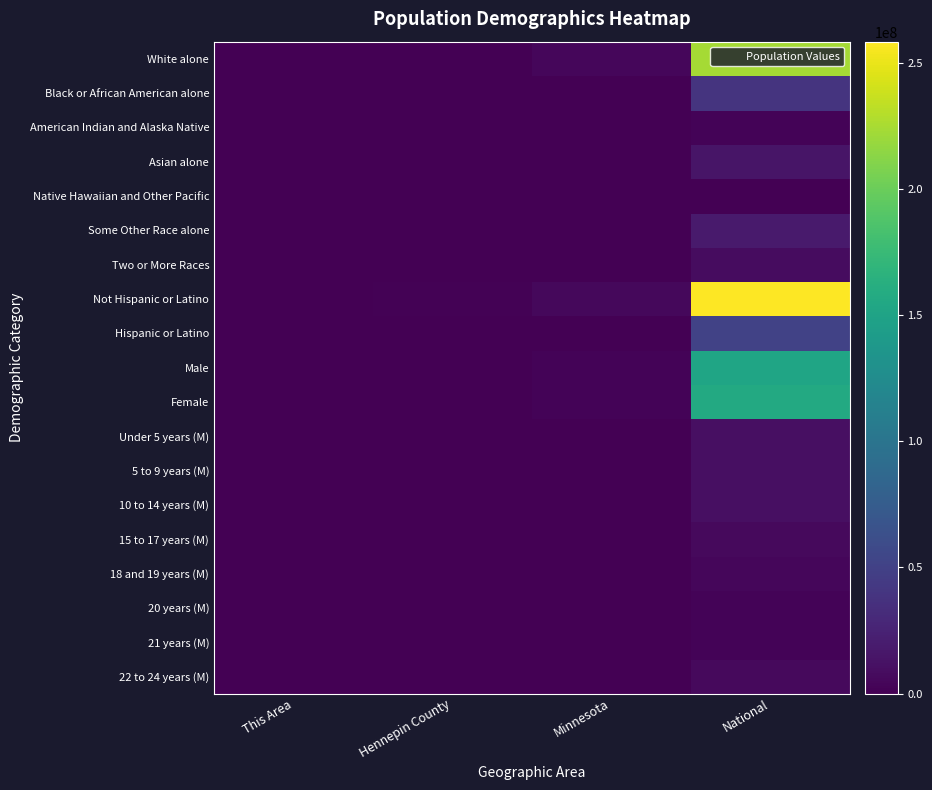

Reading left to right, transcribe all the data shown in this chart.

White alone: This Area=3295	Hennepin County=856834	Minnesota=4524062	National=223553265
Black or African American alone: This Area=470	Hennepin County=136262	Minnesota=274412	National=38929319
American Indian and Alaska Native: This Area=16	Hennepin County=10591	Minnesota=60916	National=2932248
Asian alone: This Area=163	Hennepin County=71905	Minnesota=214234	National=14674252
Native Hawaiian and Other Pacific: This Area=0	Hennepin County=506	Minnesota=2156	National=540013
Some Other Race alone: This Area=68	Hennepin County=38878	Minnesota=103000	National=19107368
Two or More Races: This Area=165	Hennepin County=37449	Minnesota=125145	National=9009073
Not Hispanic or Latino: This Area=3997	Hennepin County=1074749	Minnesota=5053667	National=258267944
Hispanic or Latino: This Area=180	Hennepin County=77676	Minnesota=250258	National=50477594
Male: This Area=2044	Hennepin County=566184	Minnesota=2632132	National=151781326
Female: This Area=2133	Hennepin County=586241	Minnesota=2671793	National=156964212
Under 5 years (M): This Area=157	Hennepin County=38789	Minnesota=181342	National=10319427
5 to 9 years (M): This Area=103	Hennepin County=36731	Minnesota=181614	National=10389638
10 to 14 years (M): This Area=87	Hennepin County=35396	Minnesota=180356	National=10579862
15 to 17 years (M): This Area=55	Hennepin County=22136	Minnesota=113281	National=6656209
18 and 19 years (M): This Area=31	Hennepin County=14851	Minnesota=75313	National=4647457
20 years (M): This Area=18	Hennepin County=7766	Minnesota=37231	National=2308319
21 years (M): This Area=14	Hennepin County=7642	Minnesota=35730	National=2223198
22 to 24 years (M): This Area=109	Hennepin County=26286	Minnesota=107764	National=6482659